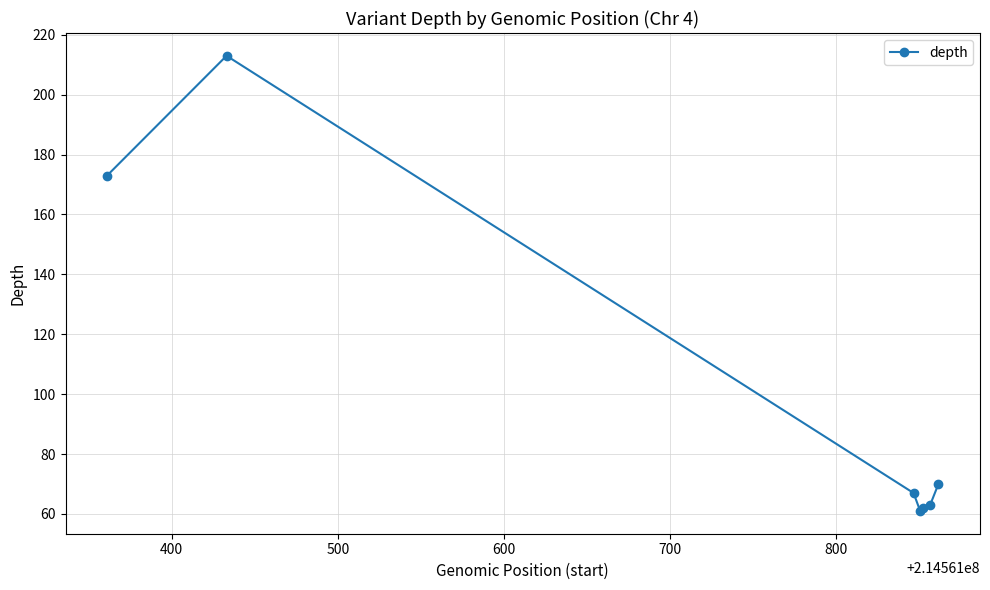

What is the smallest value displayed?

61